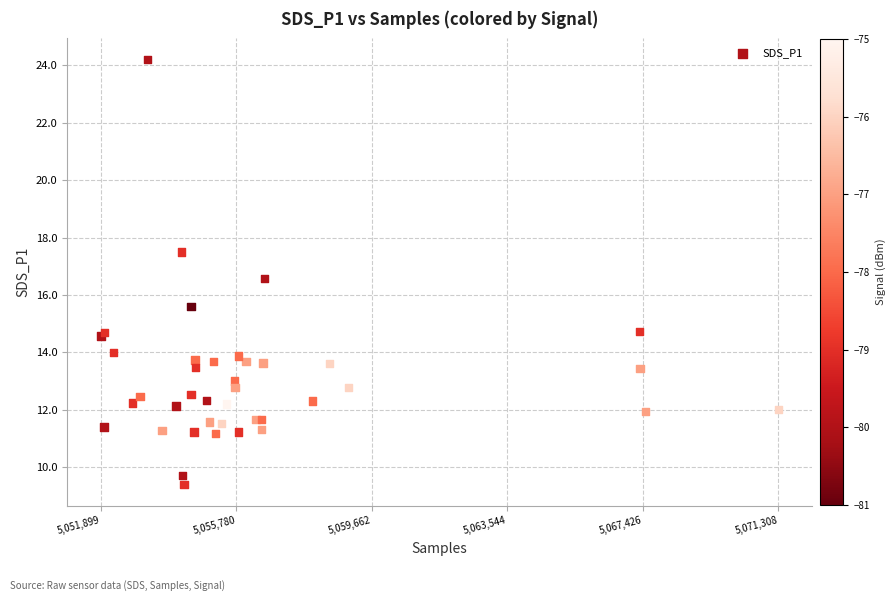

What Y value in the scatter plot is closest to 16?

15.6